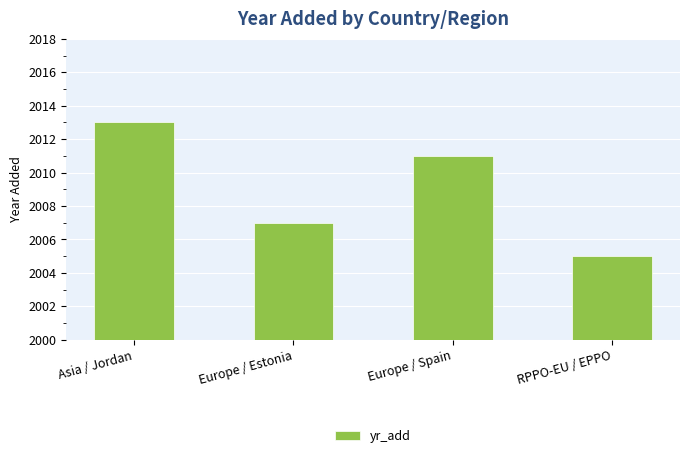

True or false: the data shows 2011 at Europe / Spain.

True